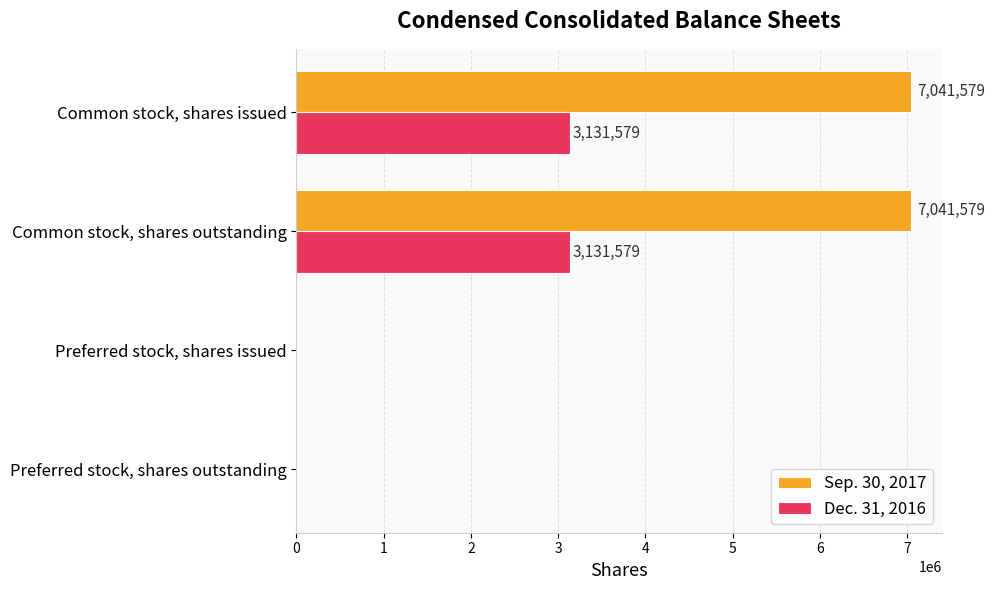

How many data points does each series have?

4